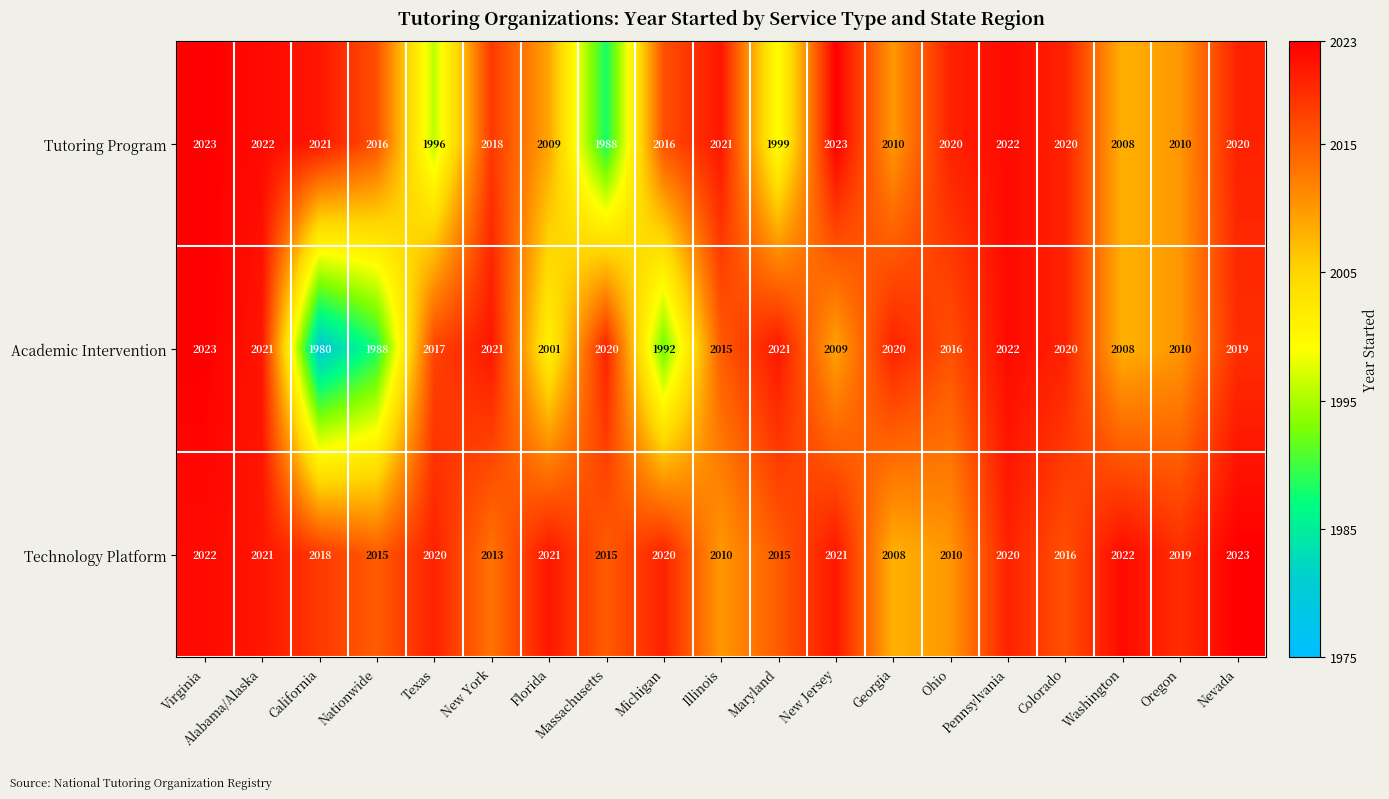

At which category is the sum across all series the highest?

Virginia